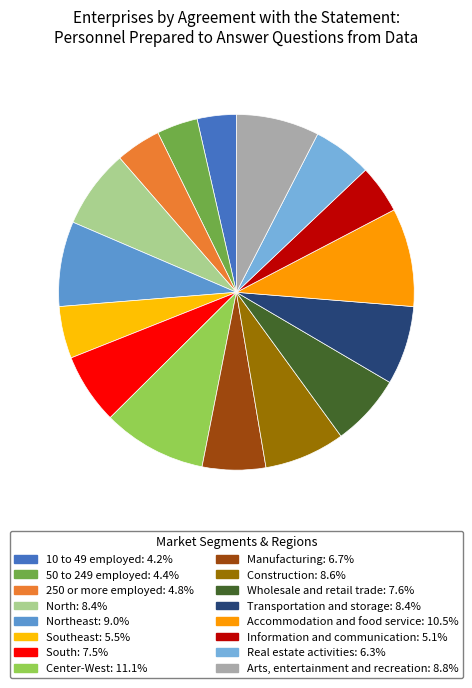

To the nearest percent, what is the average slice percentage?

6%